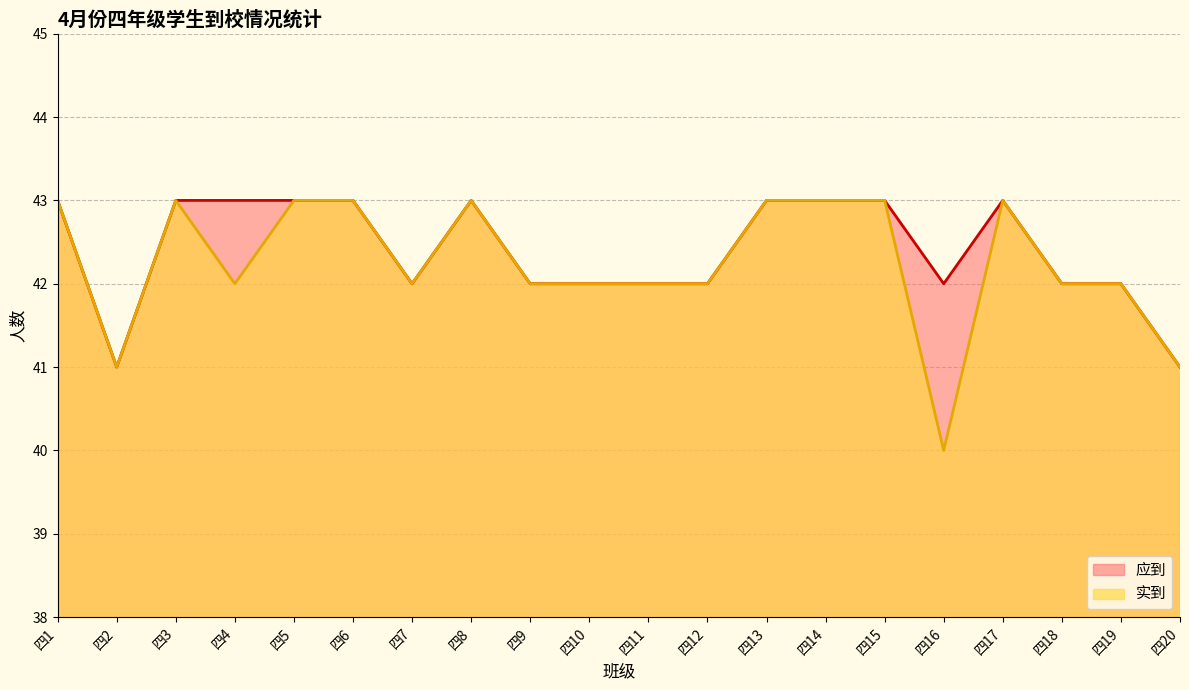

List the labels in order of 实到 value, smallest first.

四16, 四2, 四20, 四4, 四7, 四9, 四10, 四11, 四12, 四18, 四19, 四1, 四3, 四5, 四6, 四8, 四13, 四14, 四15, 四17